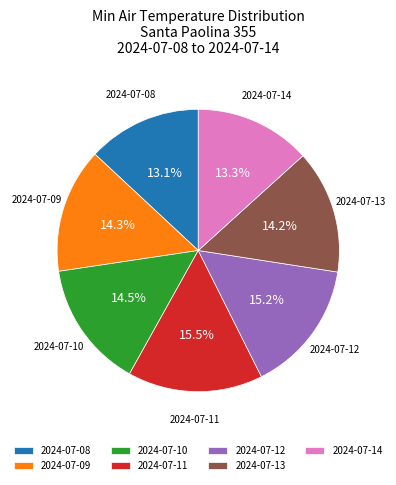

What portion of the pie excludes 2024-07-14?

86.7%